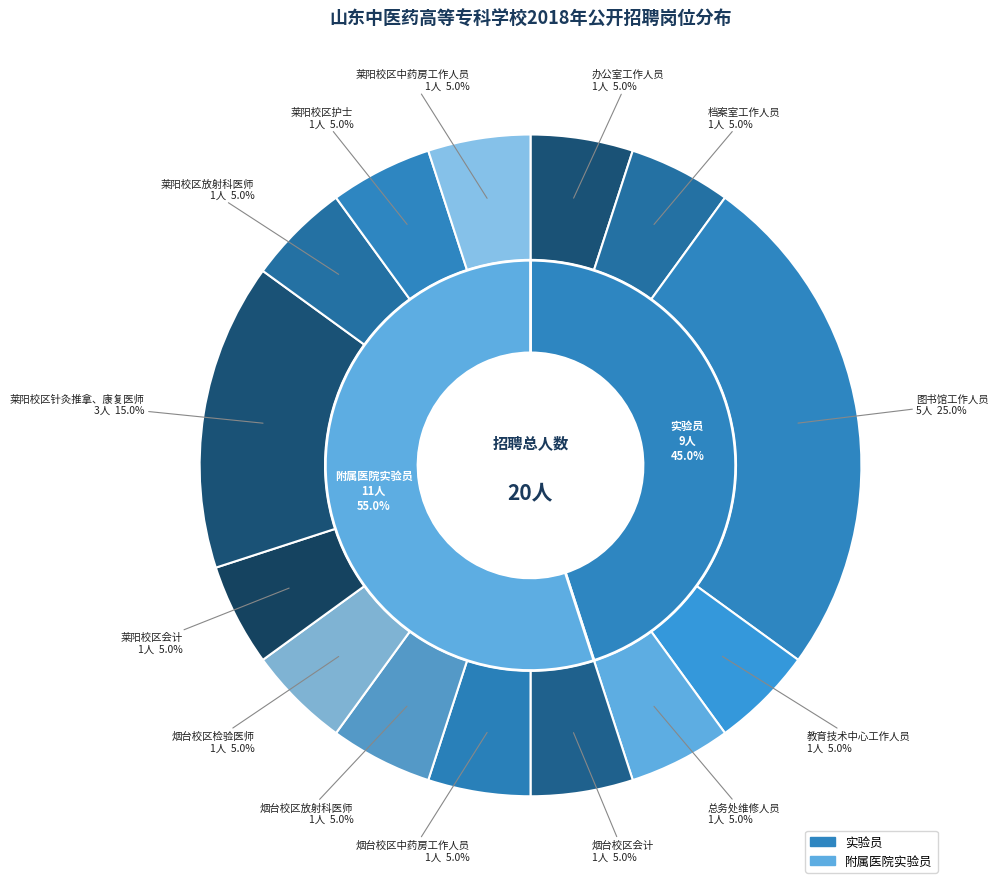

Count the number of slices in the pie.

14